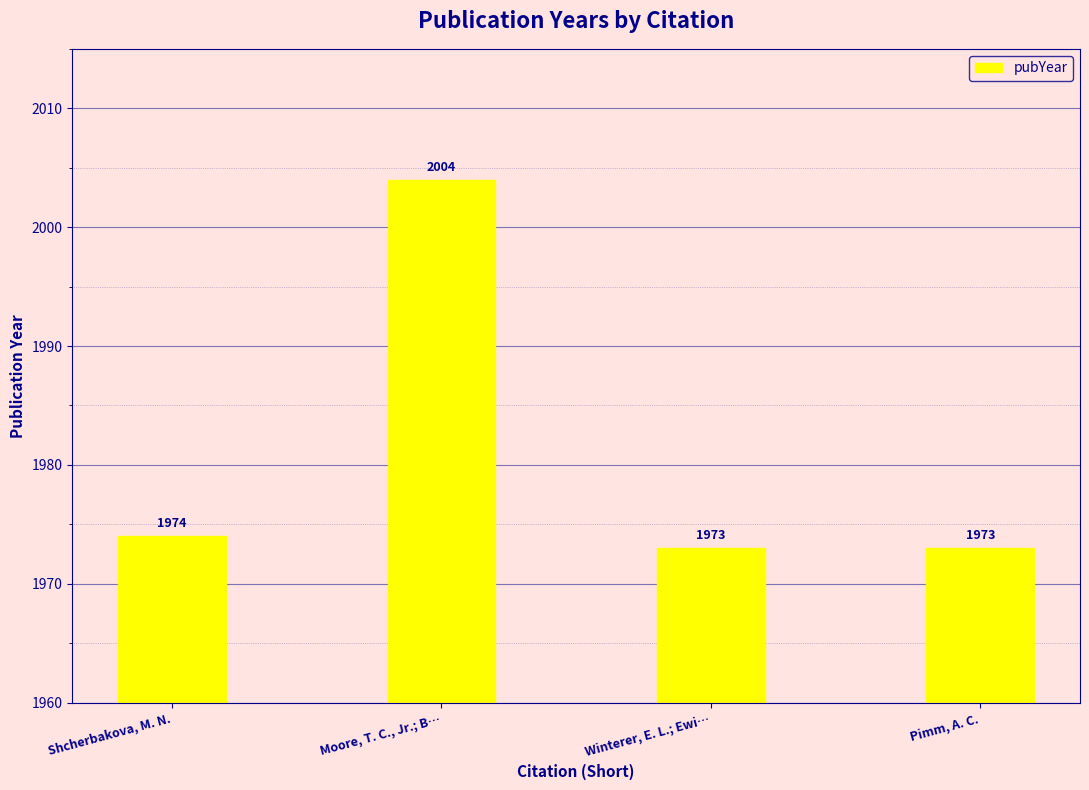

What value does the data have at Moore, T. C., Jr.; B…, to the nearest 5?

2005